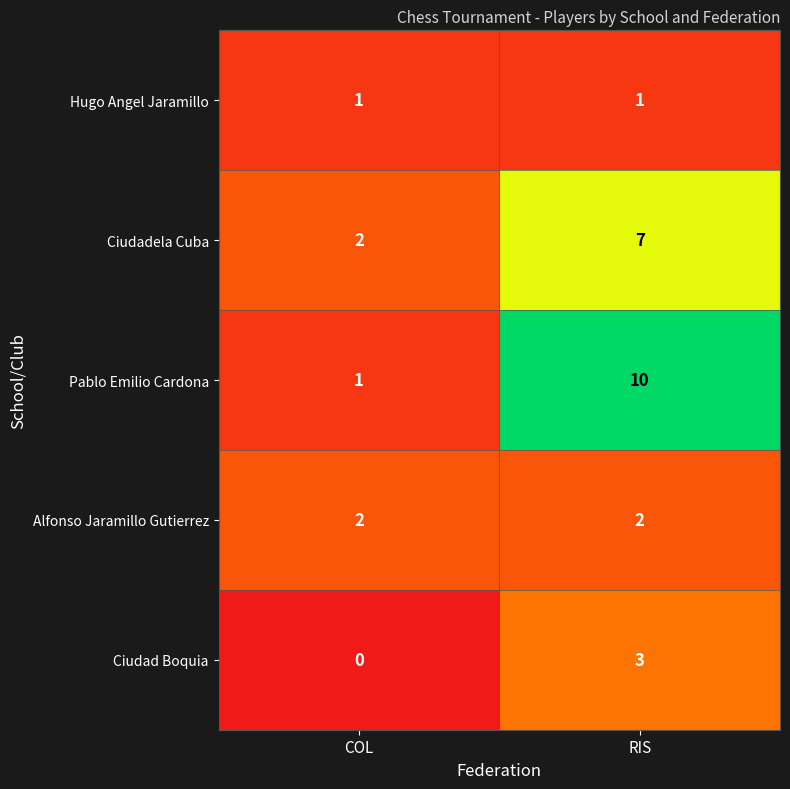

Reading left to right, what are all the values shown in this chart?

Hugo Angel Jaramillo: COL=1	RIS=1
Ciudadela Cuba: COL=2	RIS=7
Pablo Emilio Cardona: COL=1	RIS=10
Alfonso Jaramillo Gutierrez: COL=2	RIS=2
Ciudad Boquia: COL=0	RIS=3